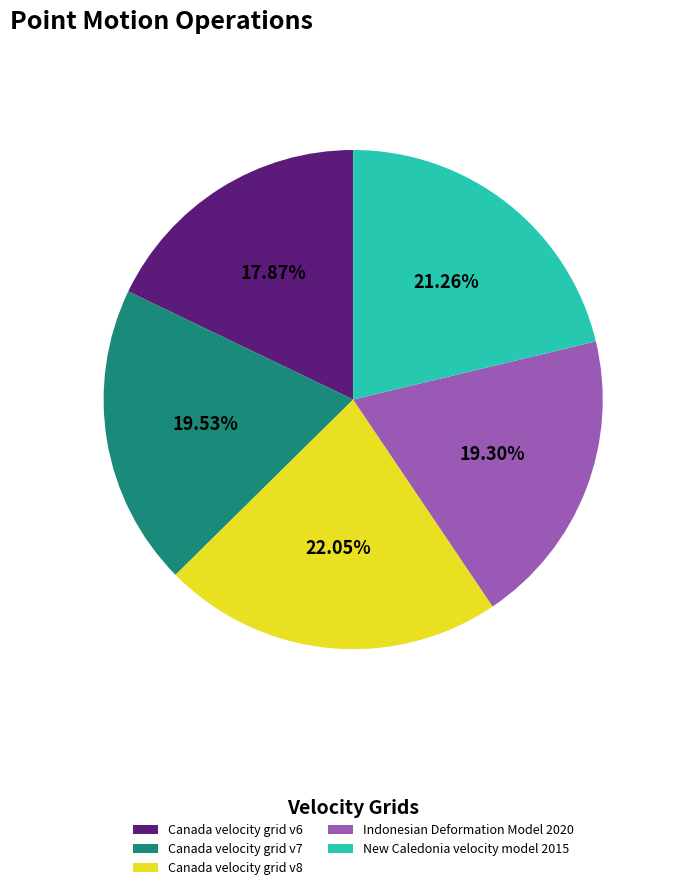

Is it true that Canada velocity grid v6 is 18% of the pie?

True